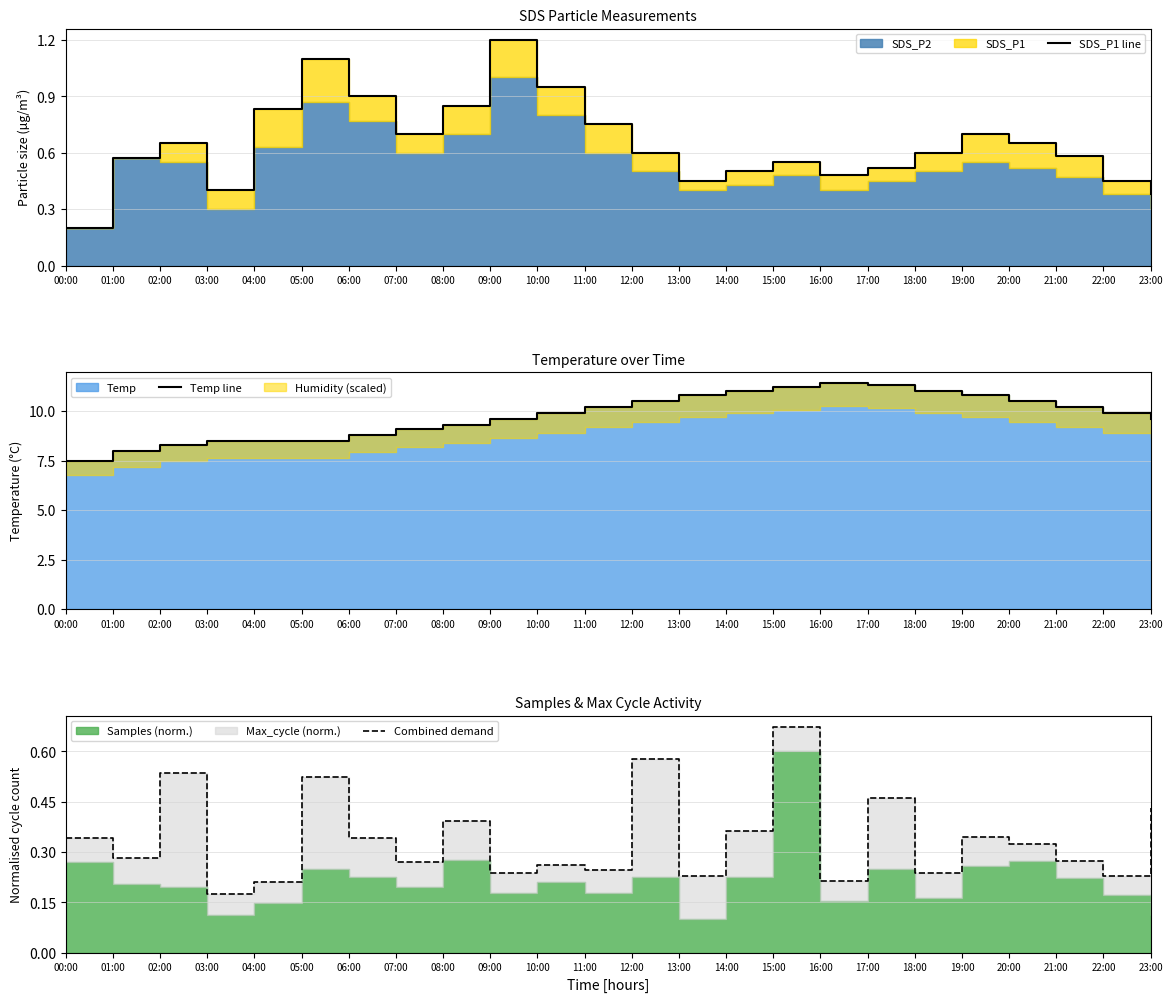

Which label corresponds to the largest value in the chart?

16:00